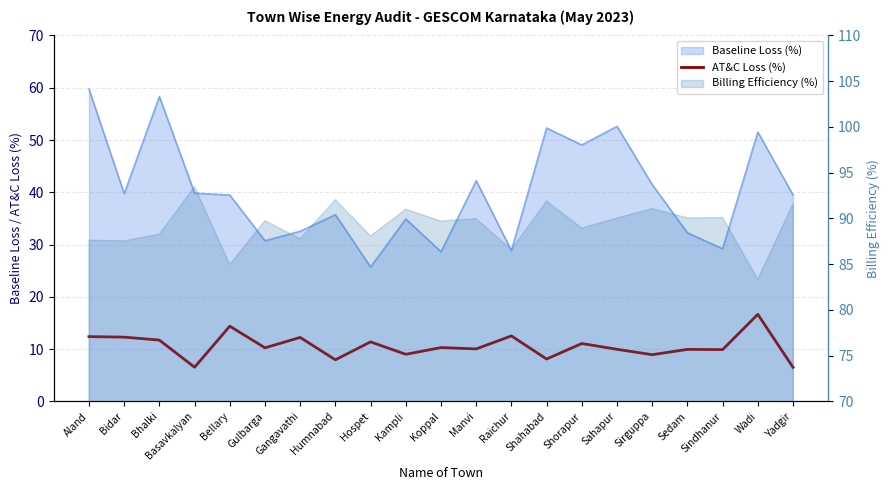

Which has a higher value, Sirguppa or Shorapur?

Shorapur